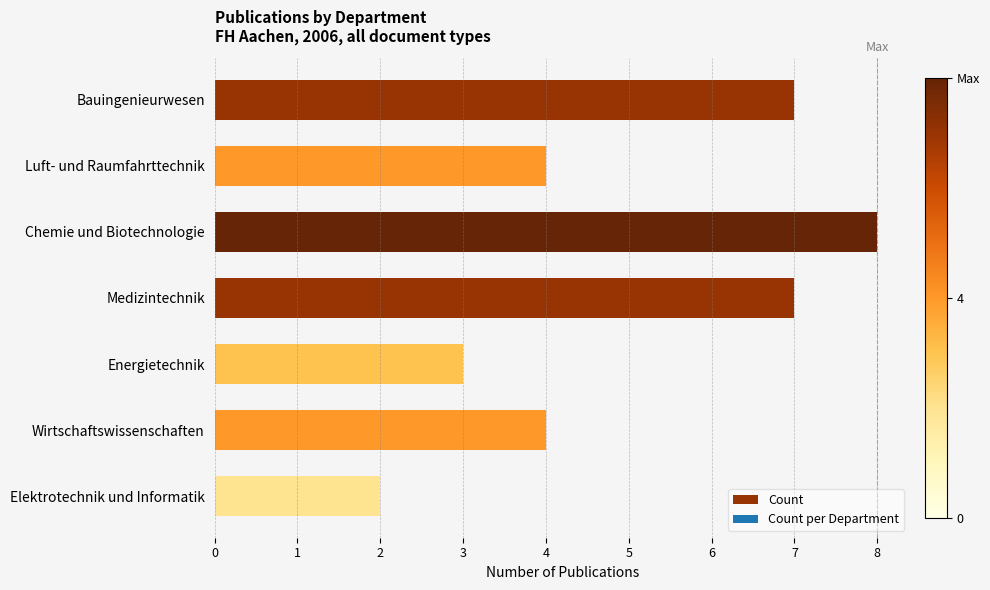

Count the number of categories in the chart.

7